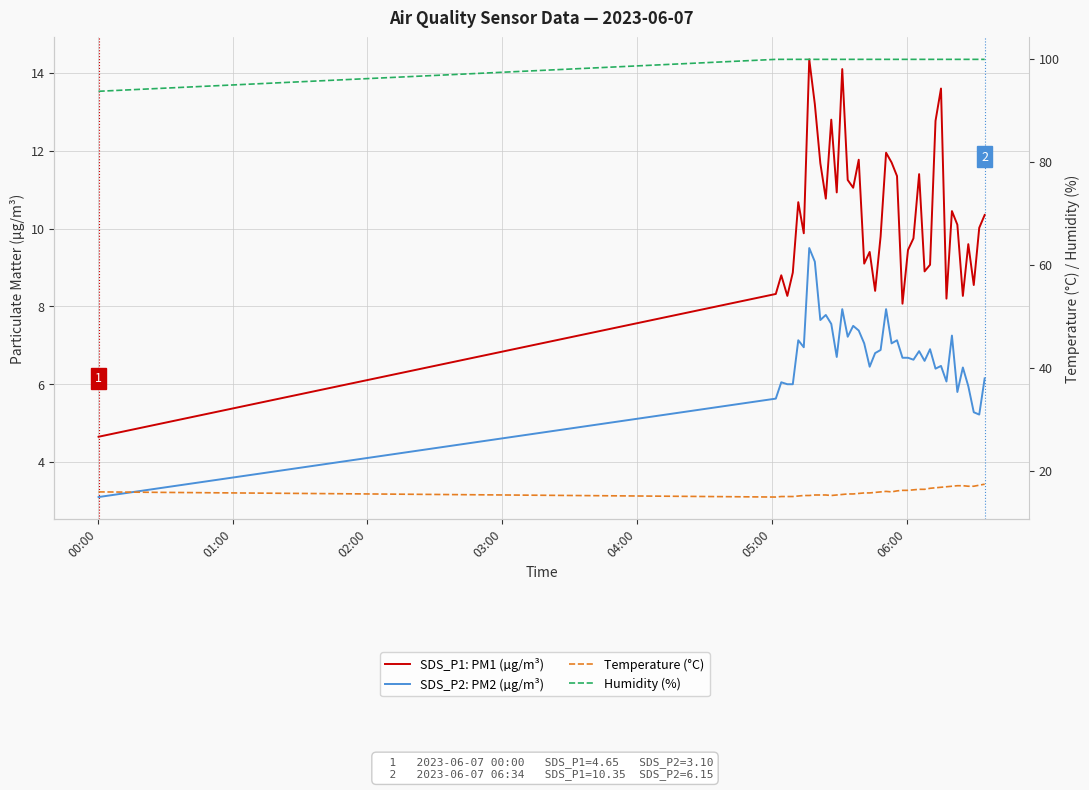

Reading left to right, extract all data points from this chart.

SDS_P1: PM1 (µg/m³): 4.7	8.3	8.8	8.3	8.9	10.7	9.9	14.3	13.2	11.7	10.8	12.8	10.9	14.1	11.2	11.1	11.8	9.1	9.4	8.4	9.8	11.9	11.7	11.3	8.1	9.4	9.8	11.4	8.9	9.1	12.8	13.6	8.2	10.4	10.1	8.3	9.6	8.6	10.0	10.3
SDS_P2: PM2 (µg/m³): 3.1	5.6	6.0	6.0	6.0	7.1	7.0	9.5	9.2	7.7	7.8	7.5	6.7	7.9	7.2	7.5	7.4	7.0	6.5	6.8	6.9	7.9	7.0	7.1	6.7	6.7	6.6	6.8	6.6	6.9	6.4	6.5	6.1	7.2	5.8	6.4	6.0	5.3	5.2	6.2
Temperature (°C): 15.9	14.9	15.0	15.0	15.0	15.1	15.2	15.2	15.3	15.3	15.3	15.2	15.3	15.4	15.5	15.5	15.6	15.7	15.7	15.8	15.9	16.0	15.9	16.1	16.2	16.2	16.3	16.4	16.4	16.6	16.7	16.8	16.9	17.0	17.1	17.1	17.0	17.0	17.2	17.4
Humidity (%): 93.7	99.9	99.9	99.9	99.9	99.9	99.9	99.9	99.9	99.9	99.9	99.9	99.9	99.9	99.9	99.9	99.9	99.9	99.9	99.9	99.9	99.9	99.9	99.9	99.9	99.9	99.9	99.9	99.9	99.9	99.9	99.9	99.9	99.9	99.9	99.9	99.9	99.9	99.9	99.9